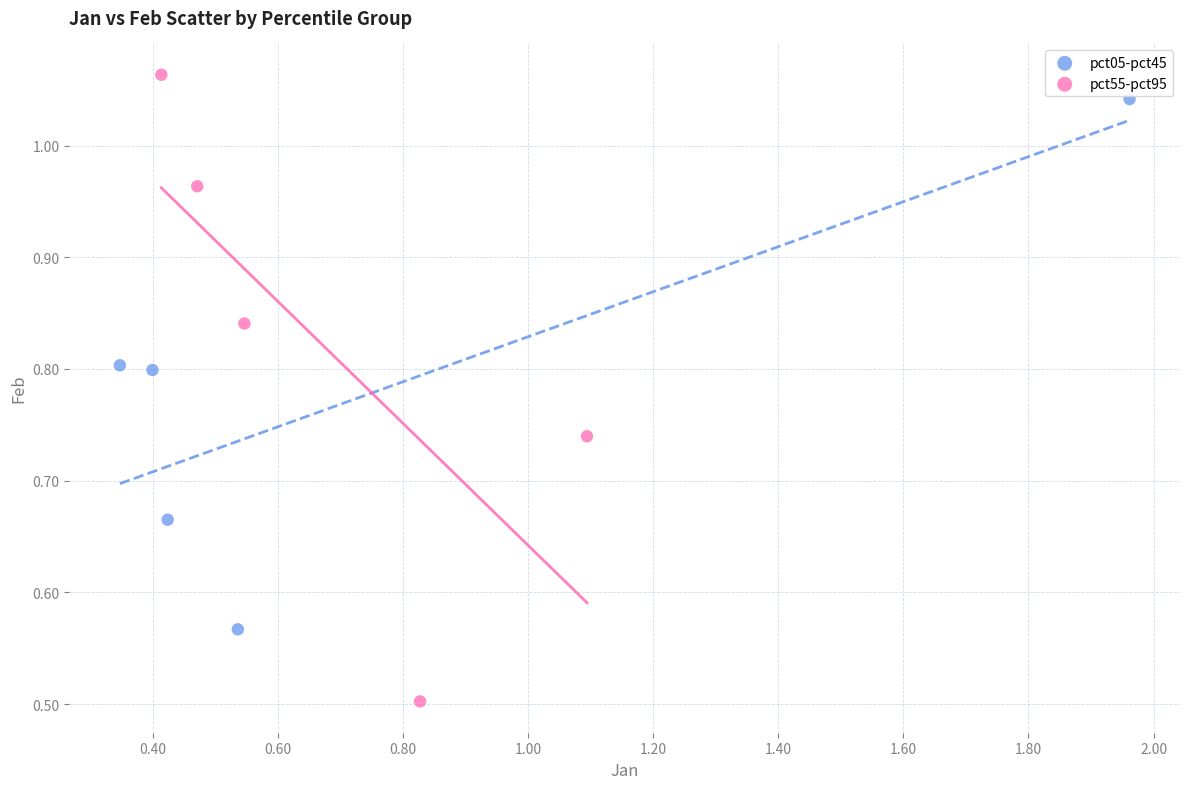

What are all the series names shown in the legend?

pct05-pct45, pct55-pct95